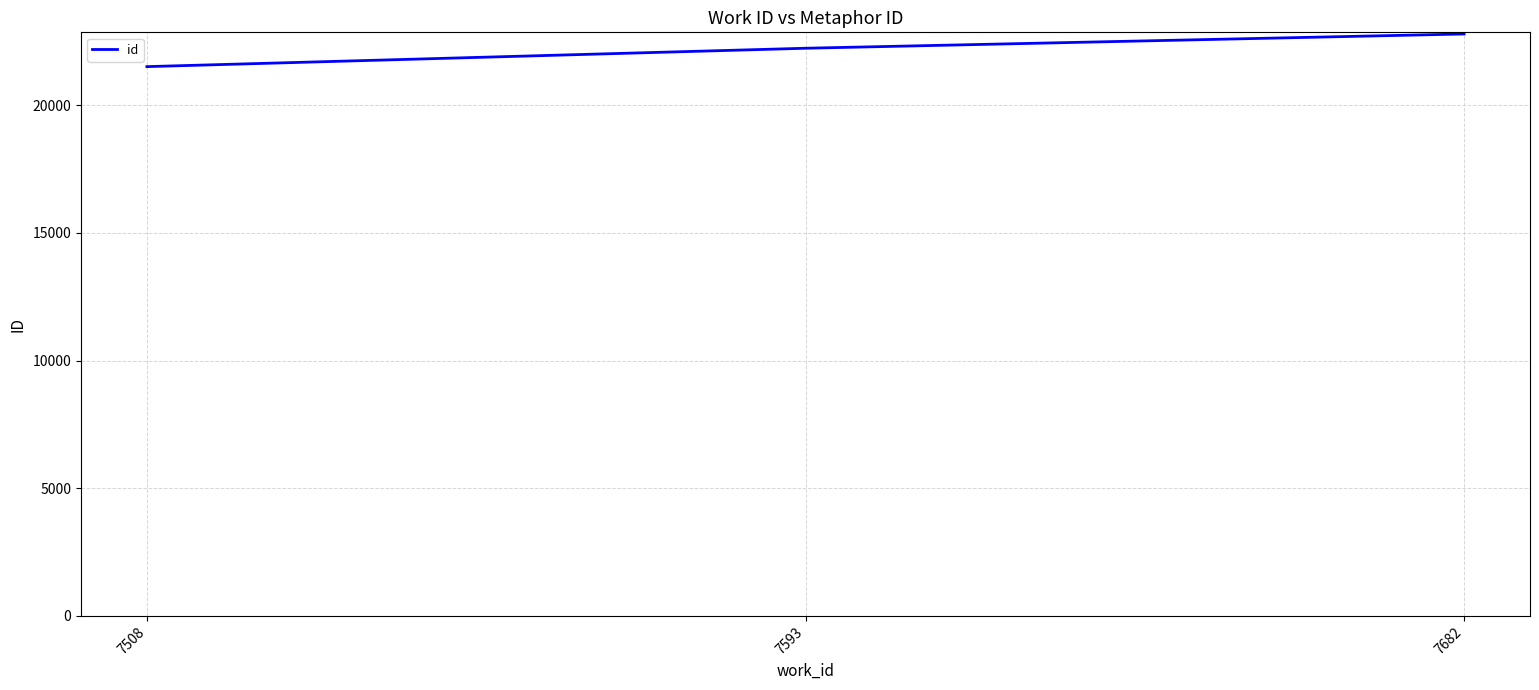

Count the number of data series in this chart.

1